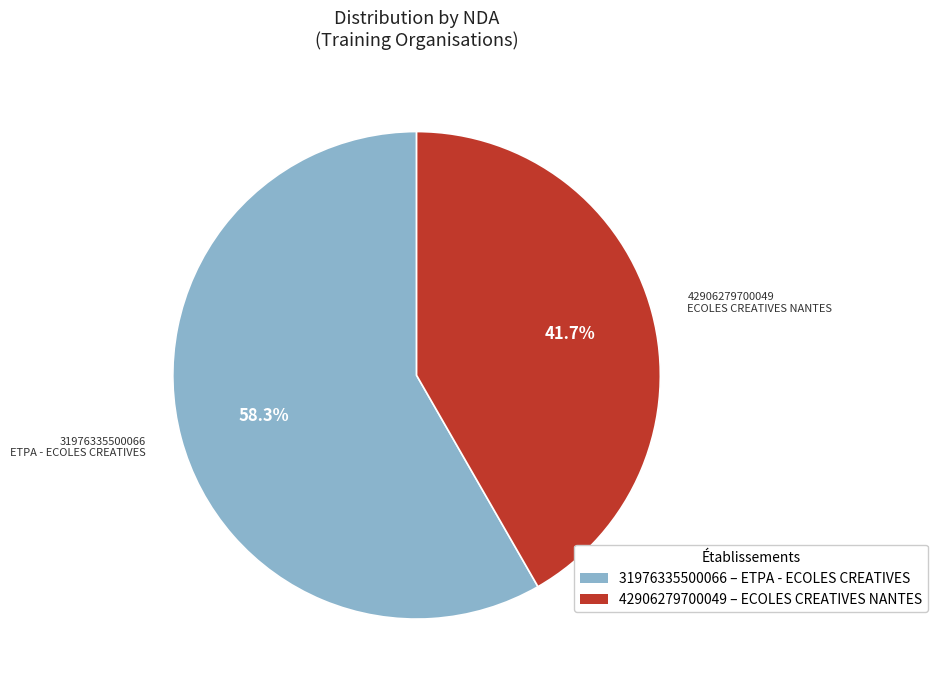

Does any single category account for the majority?

Yes